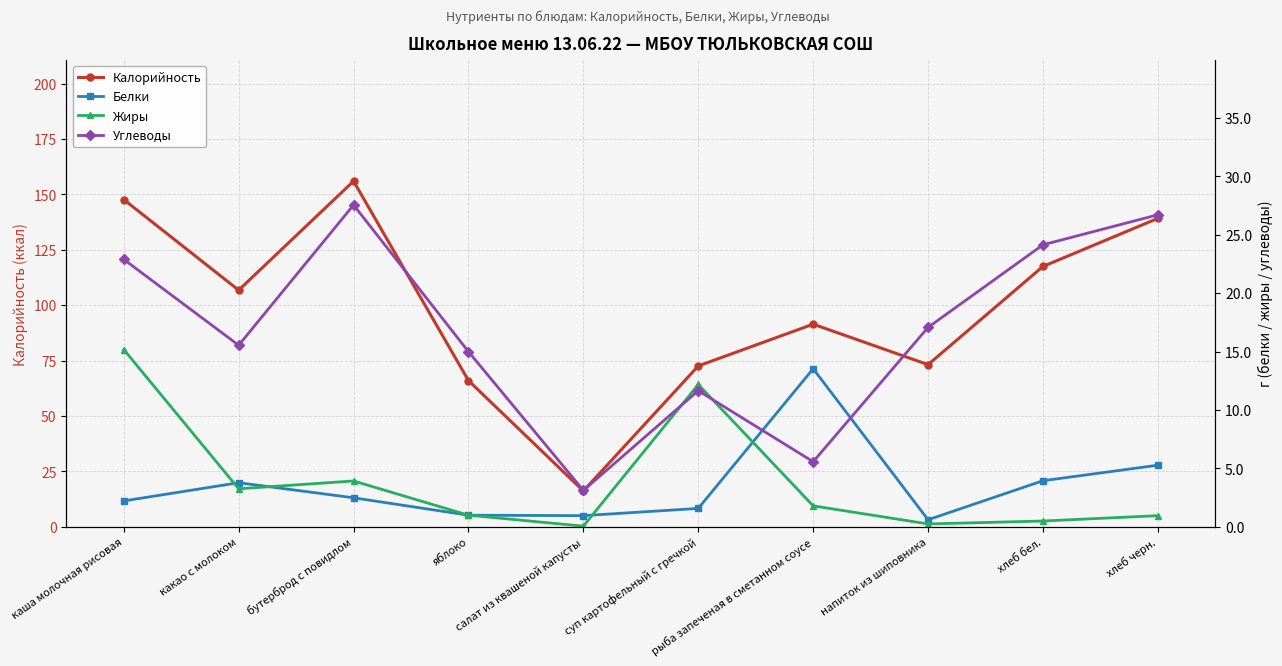

What is the sum of all Углеводы values?

169.3